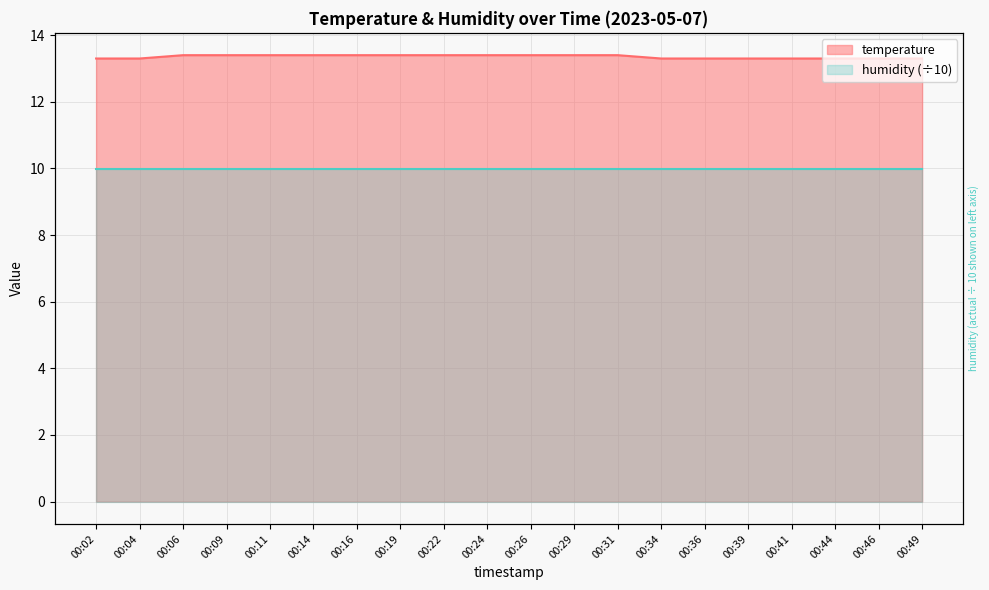

List the labels in order of value, largest first.

00:06, 00:09, 00:11, 00:14, 00:16, 00:19, 00:22, 00:24, 00:26, 00:29, 00:31, 00:02, 00:04, 00:34, 00:36, 00:39, 00:41, 00:44, 00:46, 00:49